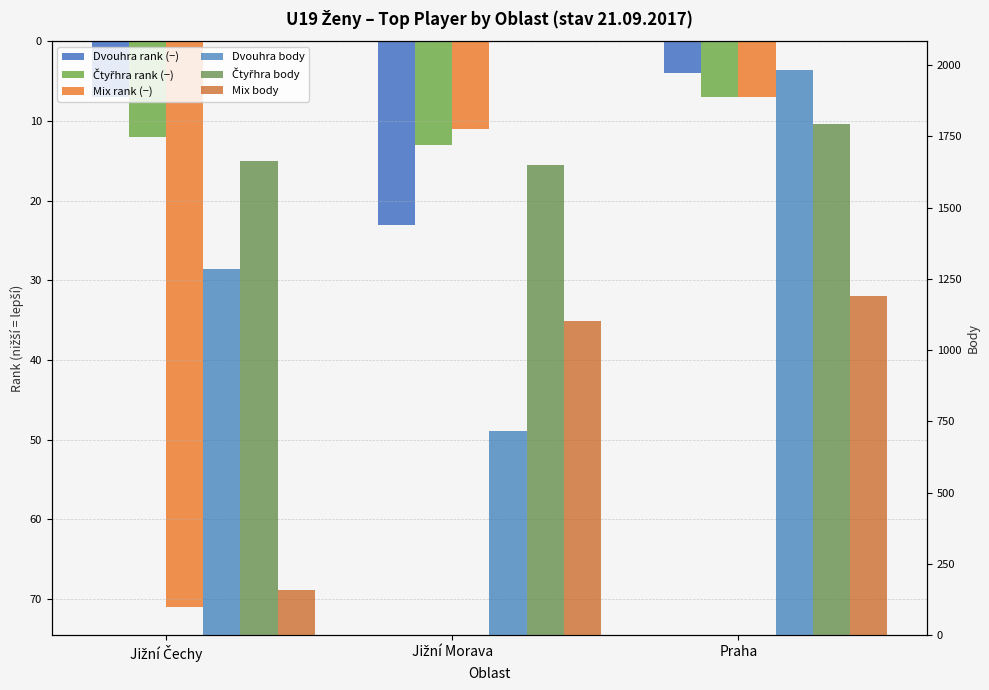

The value of Mix body at Jižní Čechy is 158. True or false?

True